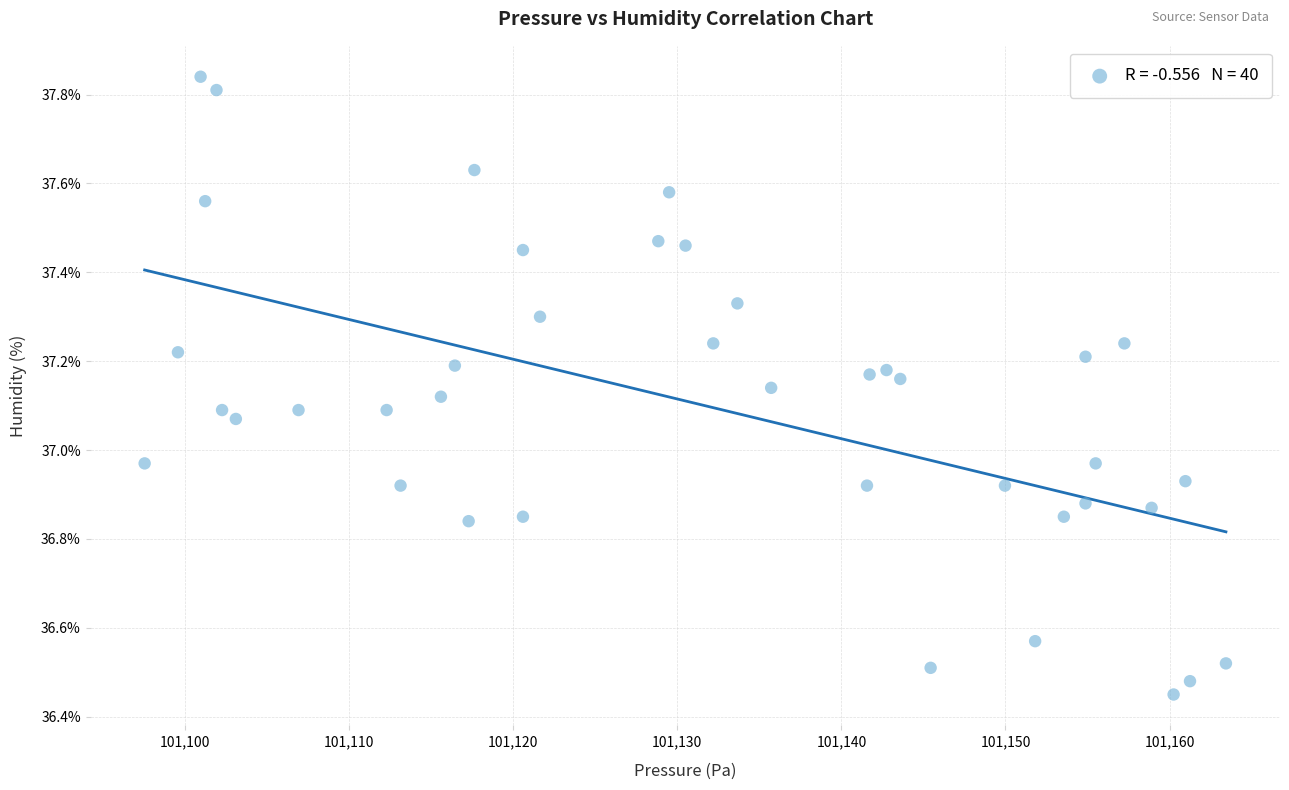

What is the range of Y values (max minus min)?

1.4